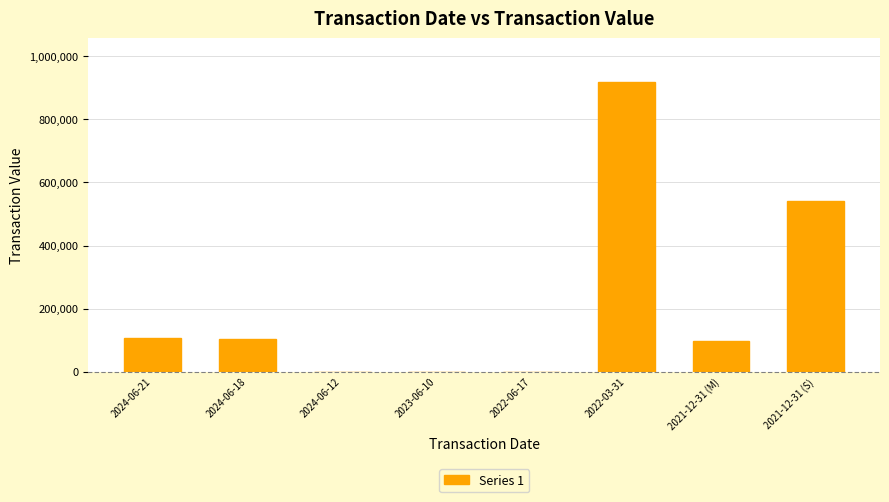

What is the change in value from 2022-03-31 to 2021-12-31 (S)?

-379164